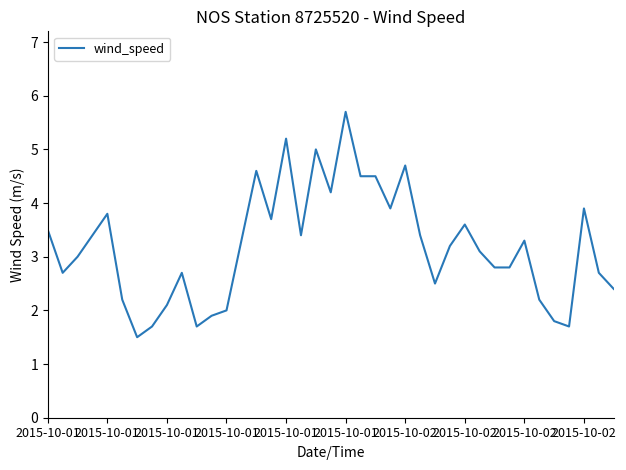

What is the difference between the maximum and minimum values?

4.2